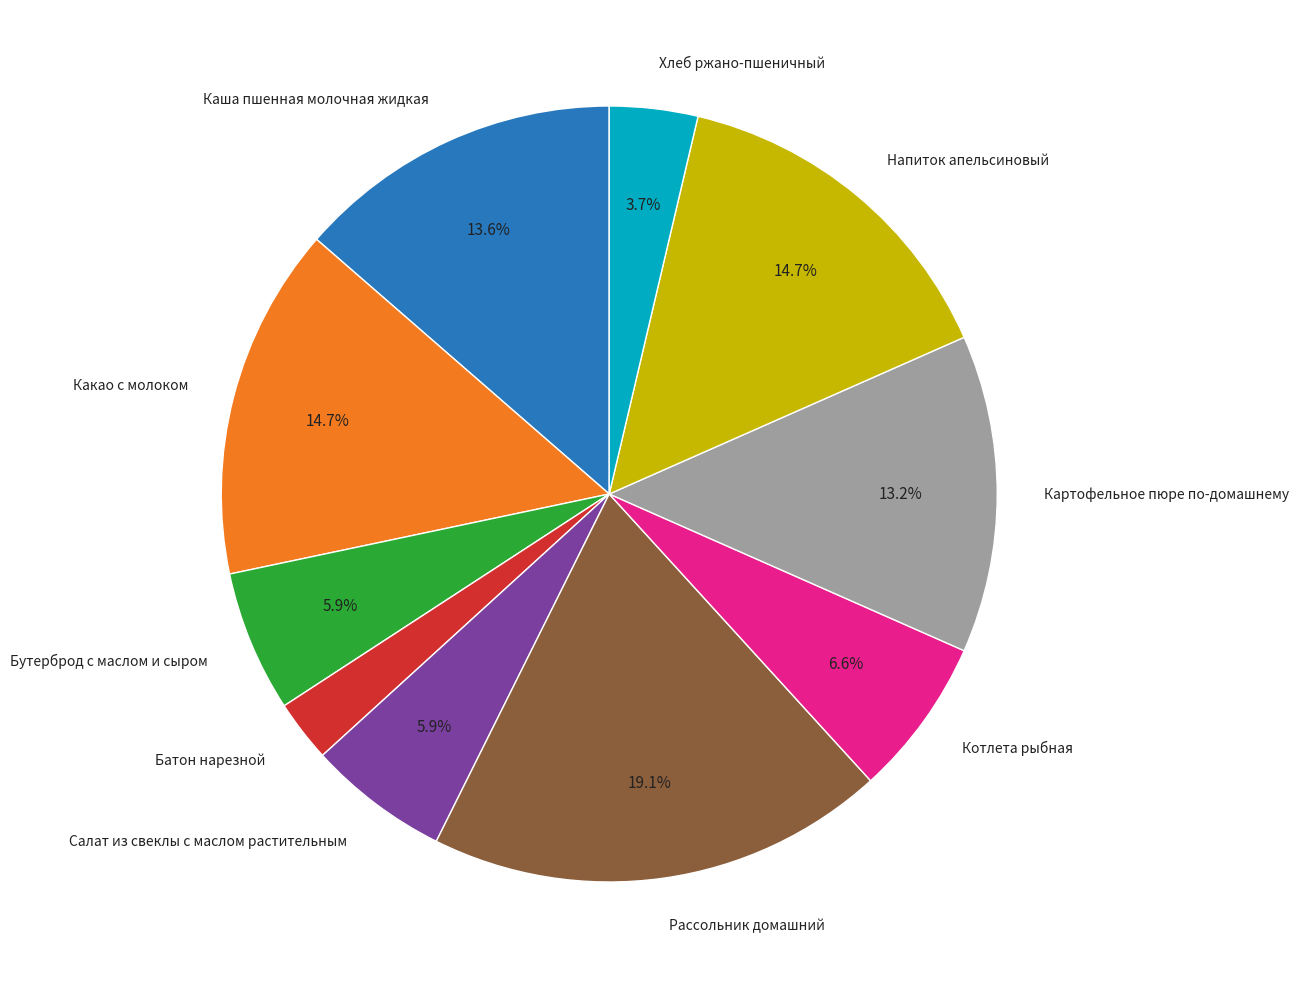

How many slices are in this pie chart?

10